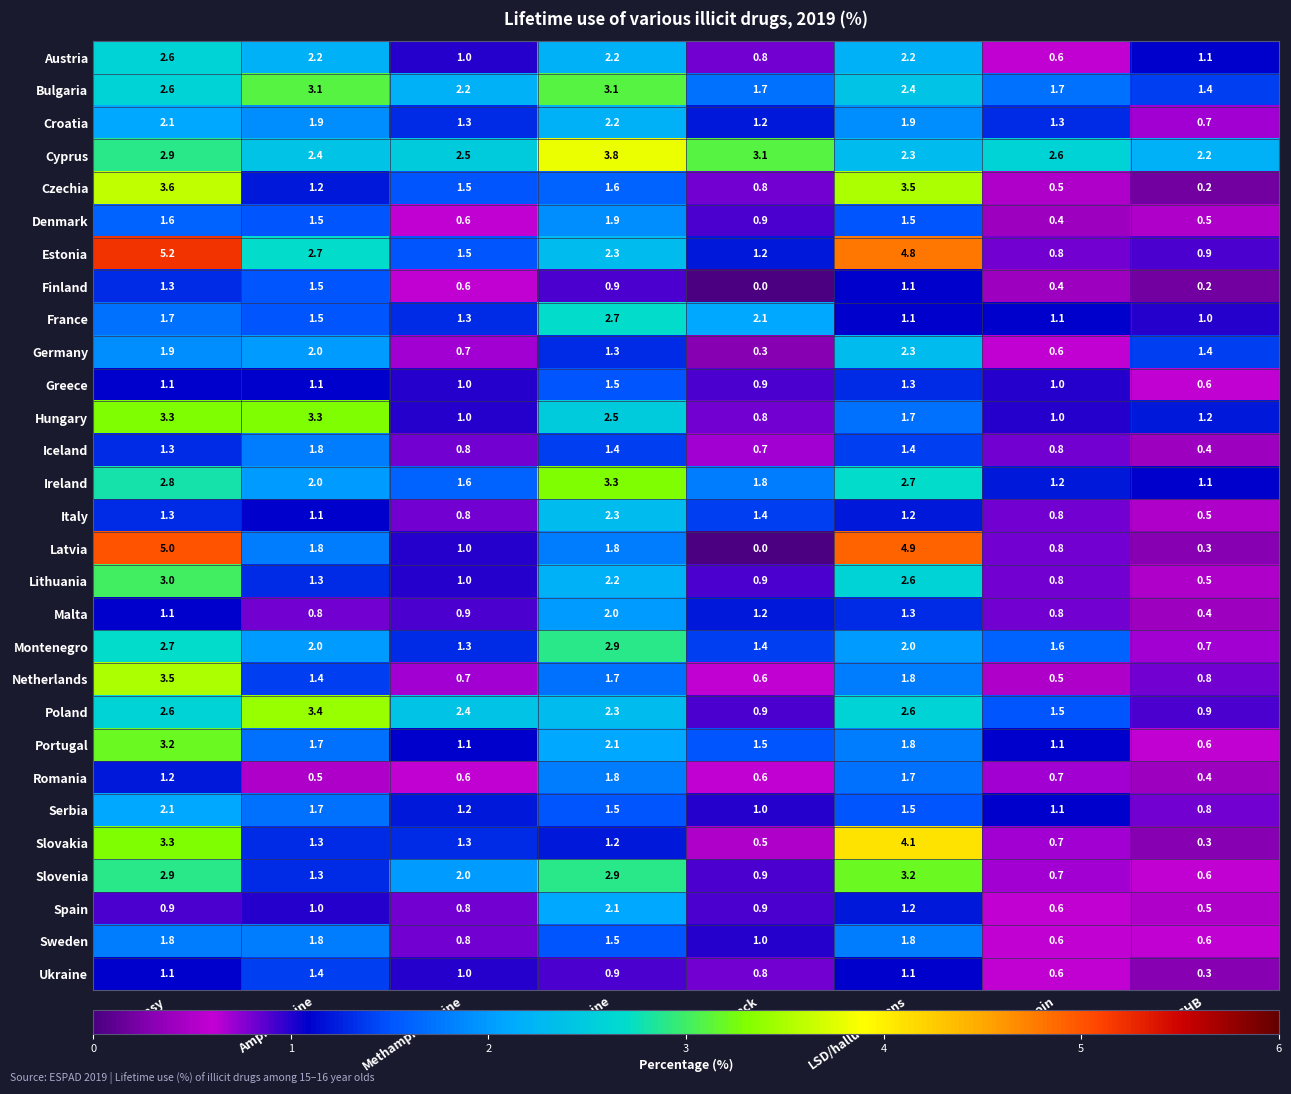

At which label does Latvia first exceed 1?

Ecstasy